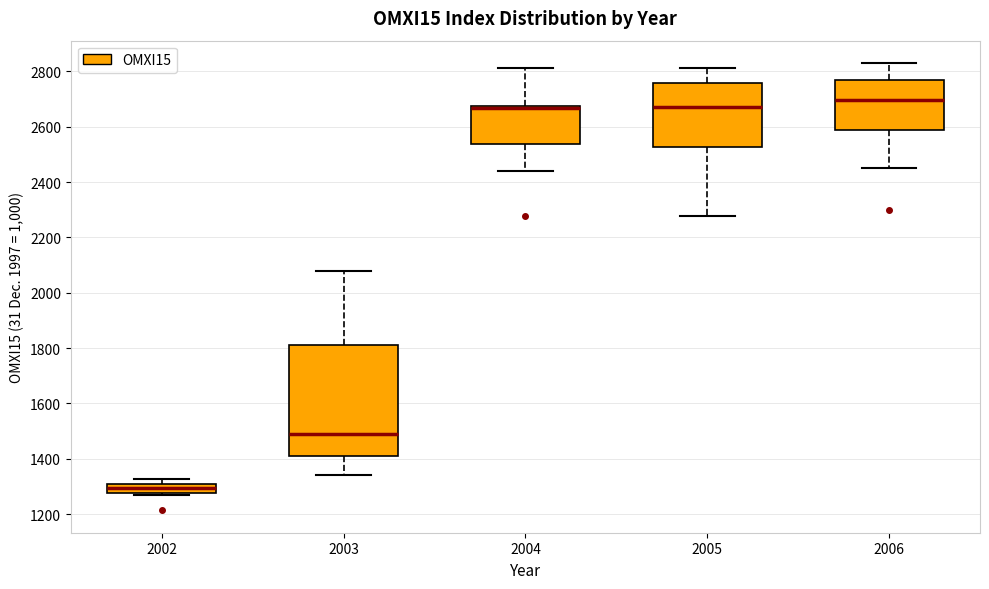

Where is the lower edge of the box at x = 2003 on the y-axis? The values are not printed on the chart, so give them approximately, as read against the axis.

1420